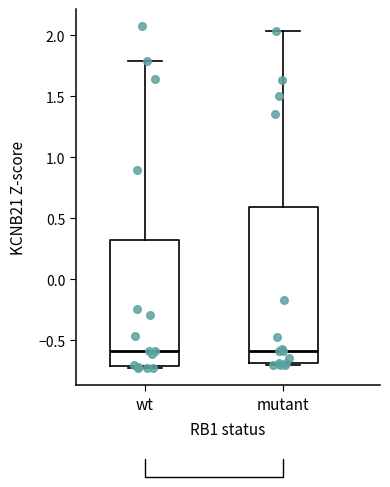

Comparing the boxes themselves (not the whiskers), which one is the tallest?

mutant